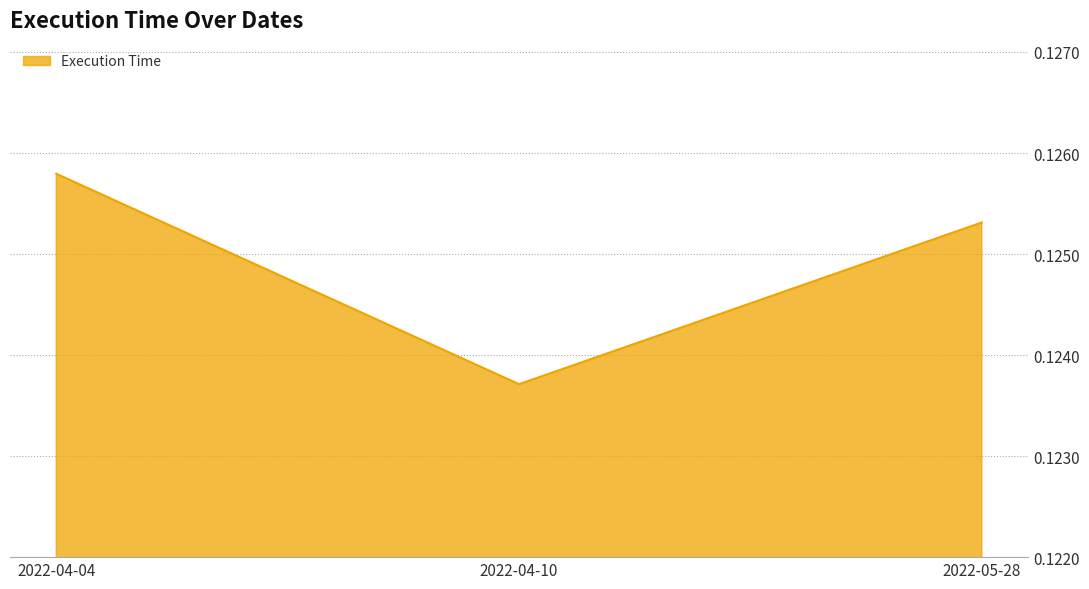

Rank the categories by value from lowest to highest.

2022-04-10, 2022-05-28, 2022-04-04